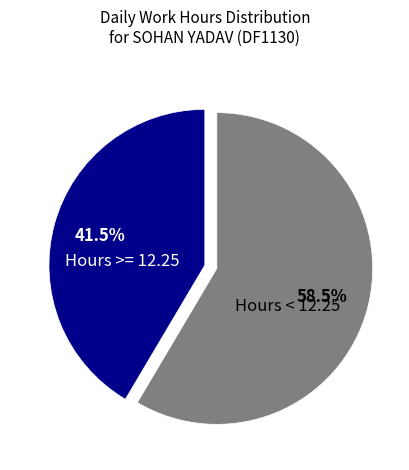

Is there any slice that represents more than half of the pie?

Yes